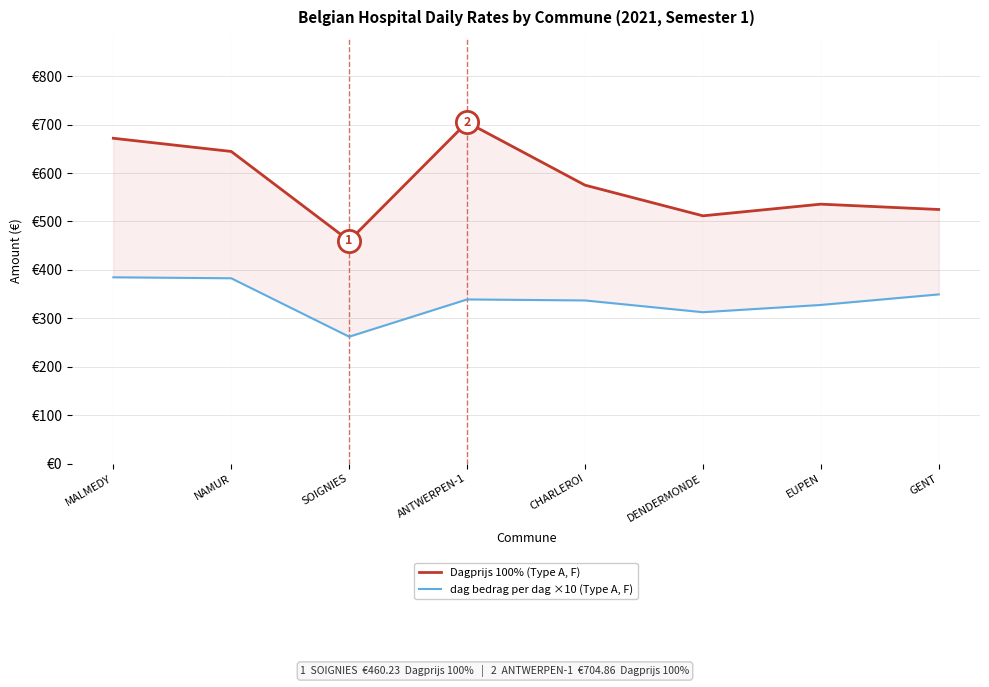

What is the spread (max minus min) of values at GENT?

175.3